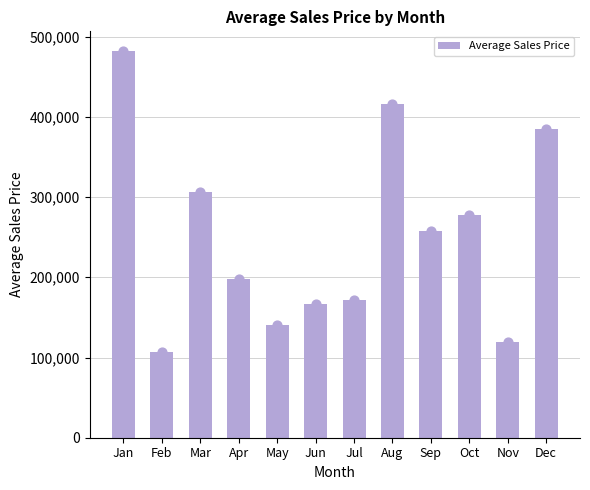

Approximately how many times larger is the value at Jul compared to May?

1.2